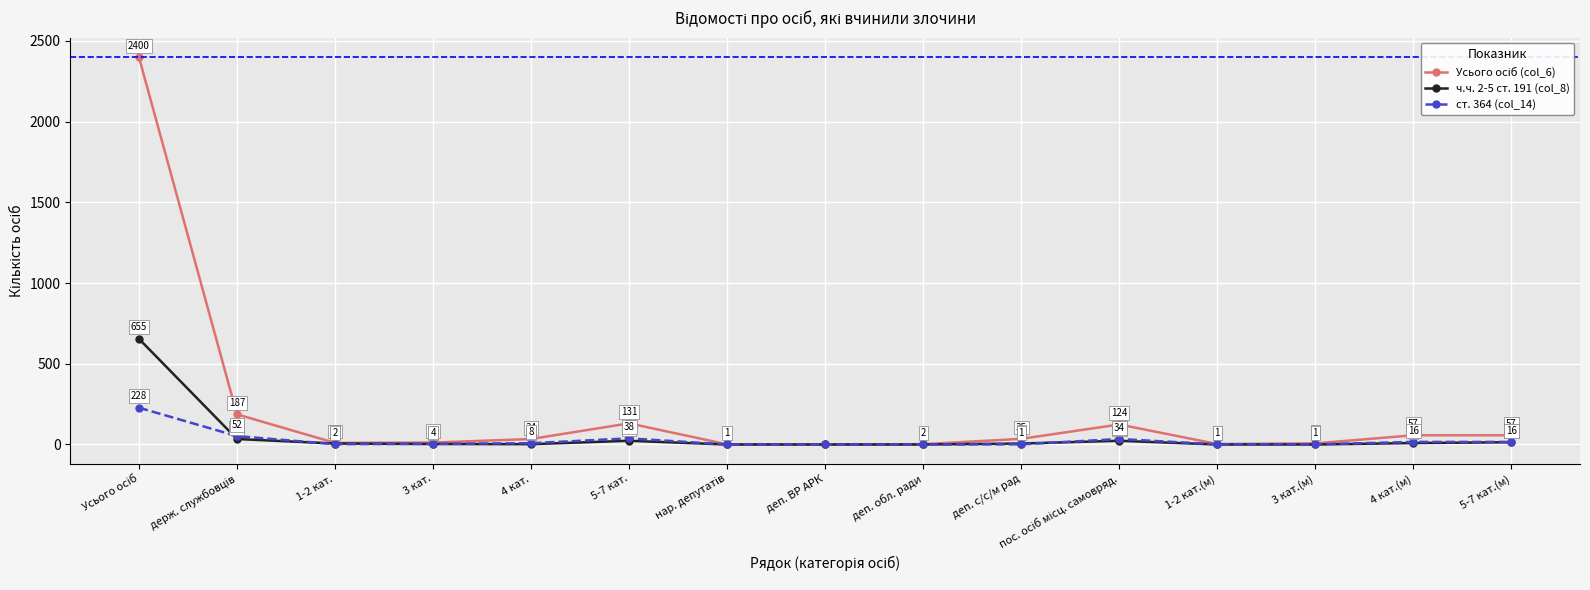

Is it true that ст. 364 (col_14) equals 4 at 3 кат.?

True